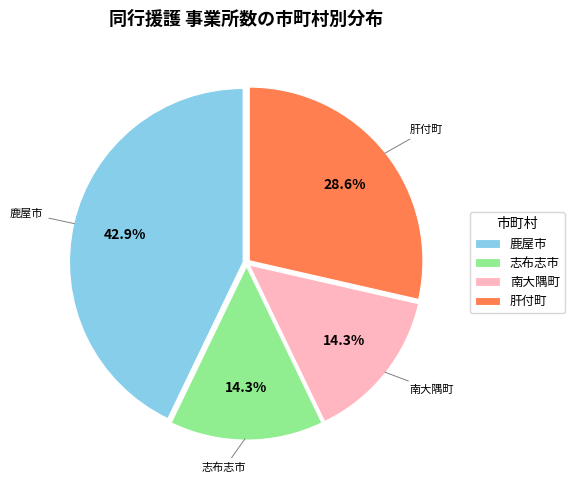

How much of the chart is everything except 南大隅町?

85.7%